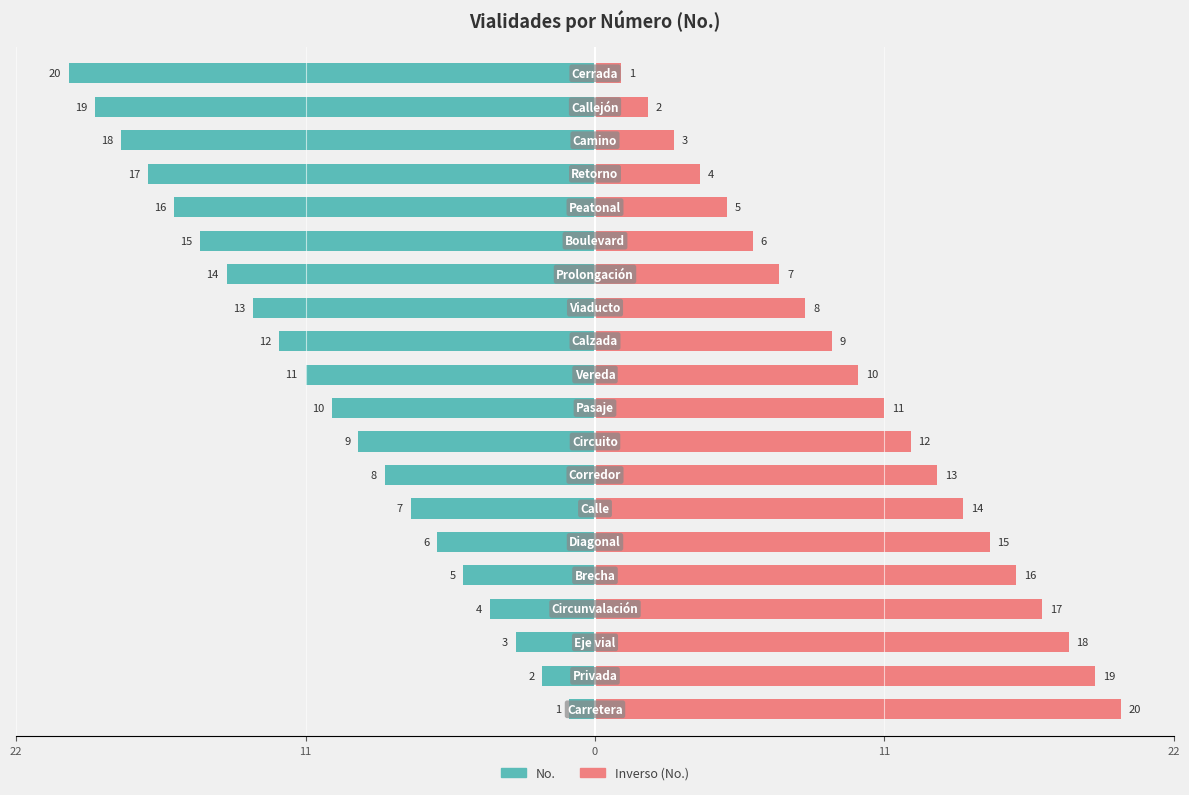

How many bars are there in total?

40